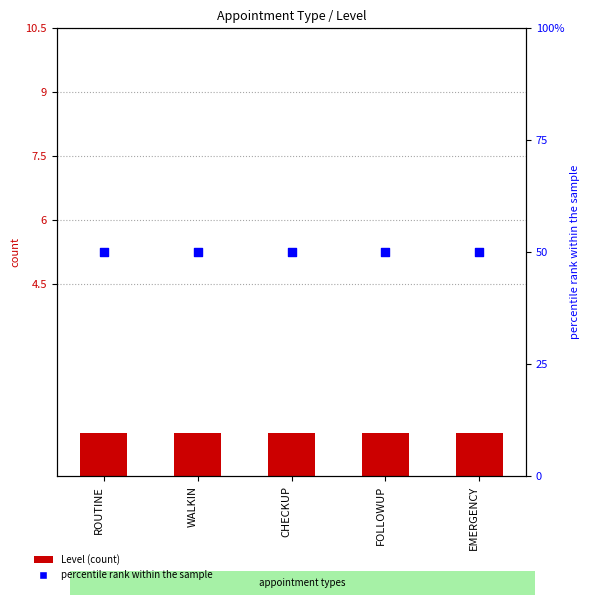

At which category is the sum across all series the highest?

ROUTINE